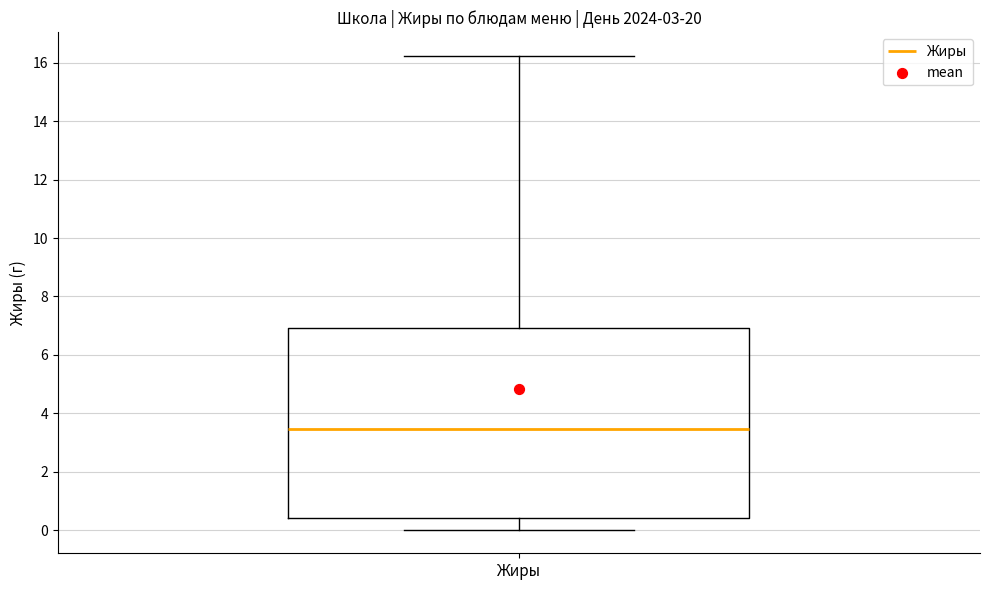

Where is the lower edge of the box for Жиры on the y-axis? The values are not printed on the chart, so give them approximately, as read against the axis.

0.4